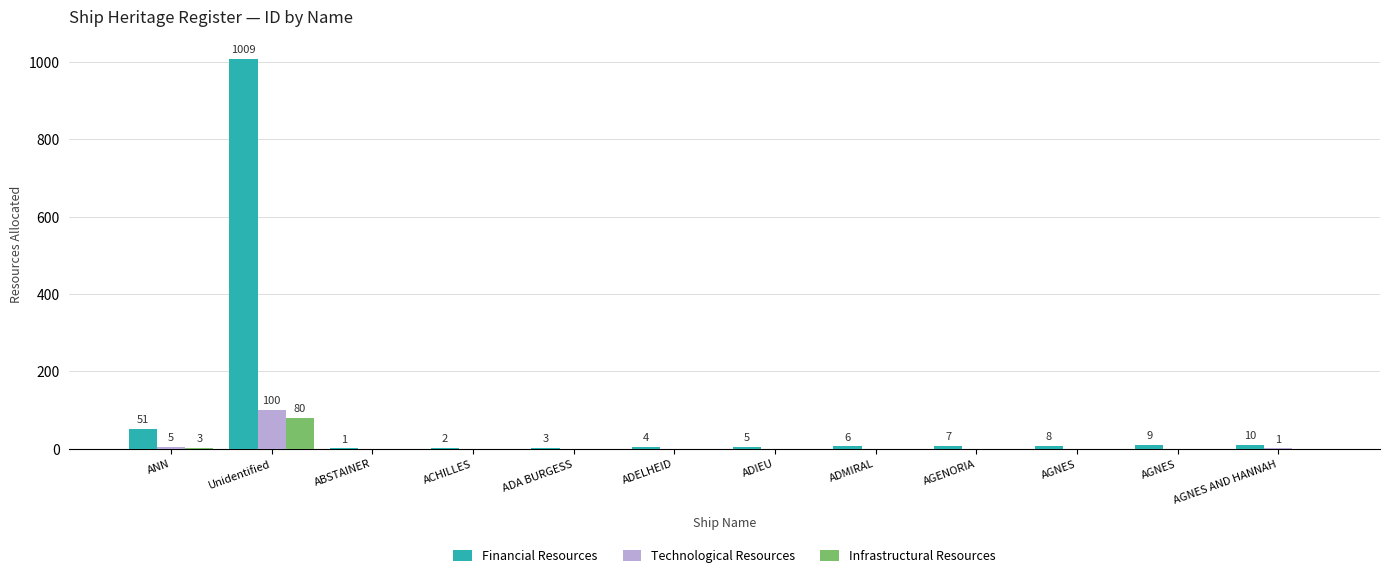

What are all the series names shown in the legend?

Financial Resources, Technological Resources, Infrastructural Resources